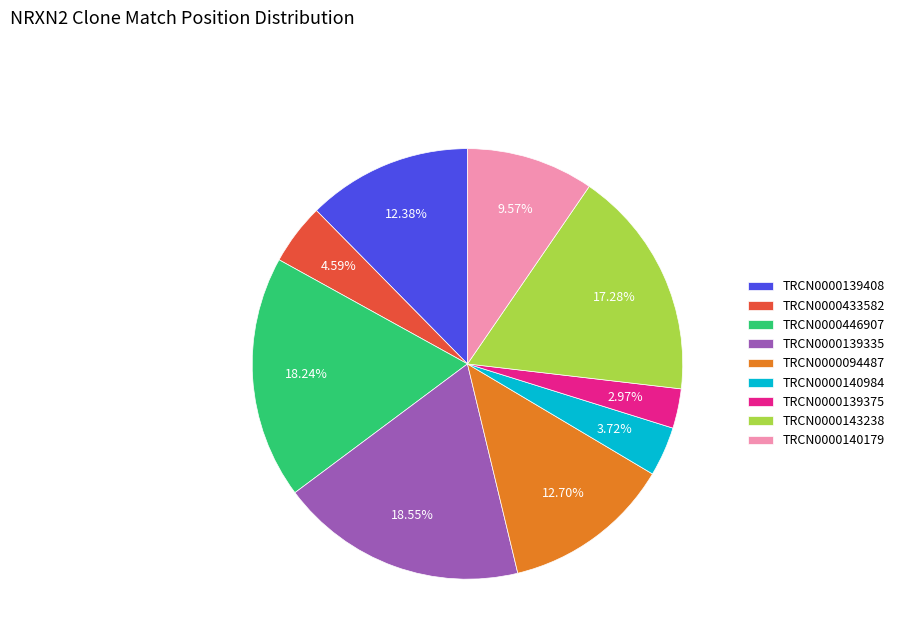

Which slice is the smallest?

TRCN0000139375